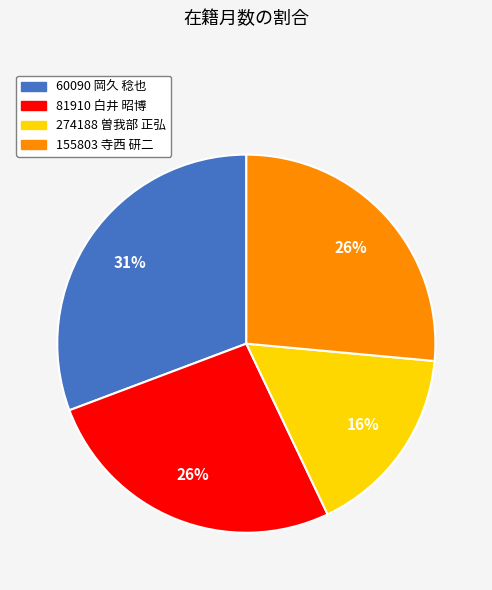

Does 155803 寺西 研二 represent more than half of the total?

No